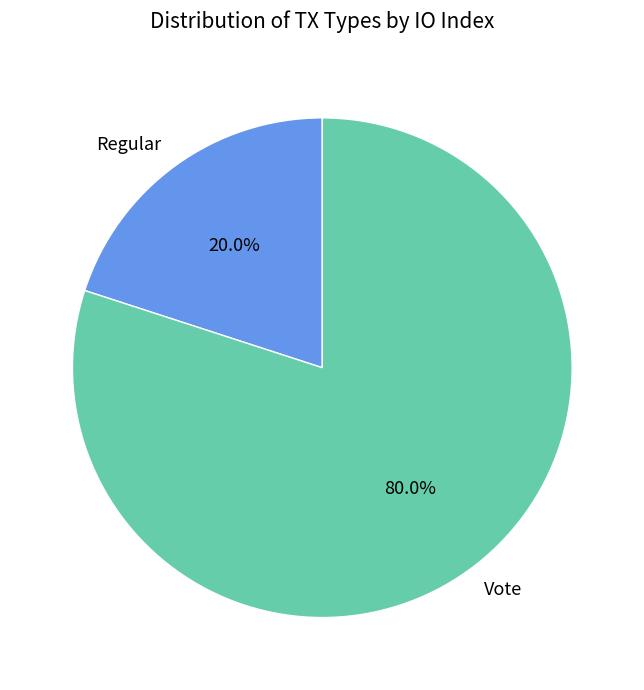

Which category has the biggest portion of the pie?

Vote